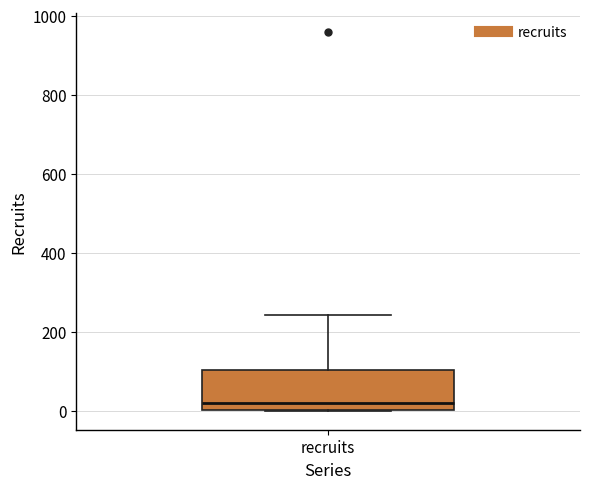

Transcribe this box plot: give where the median line is, the range the box spans, and where the two whiskers end, as read against the y-axis. The values are not printed on the chart, so give them approximately, as read against the axis.

median 20, box 0 to 100, whiskers 0 to 240